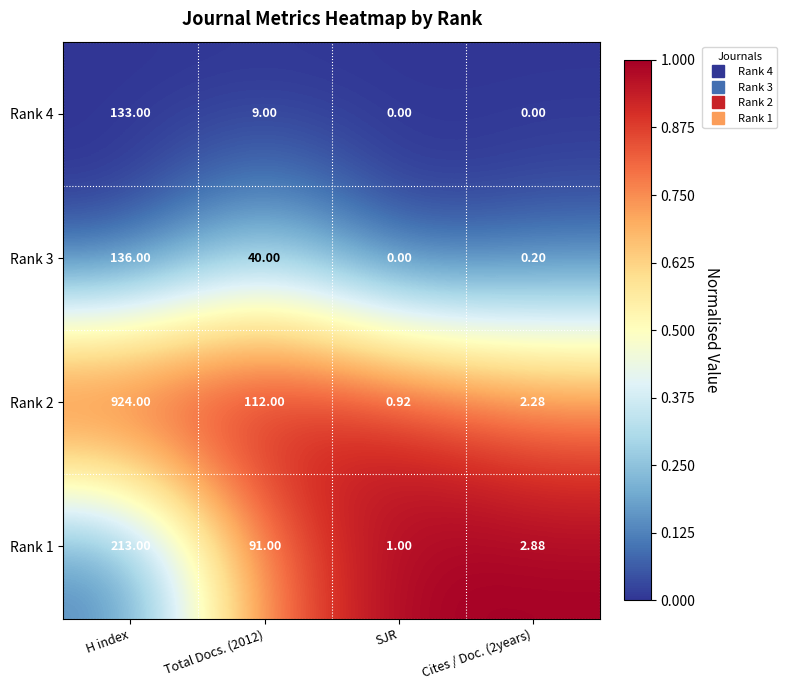

At which category is the sum across all series the highest?

H index